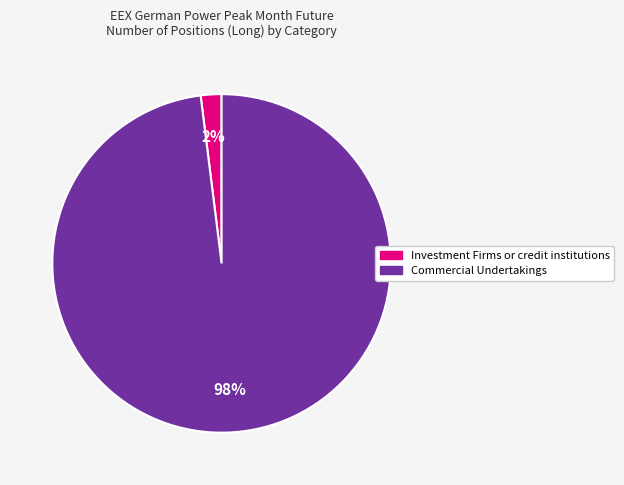

Is the sum of Commercial Undertakings and Investment Firms or credit institutions greater than half?

Yes